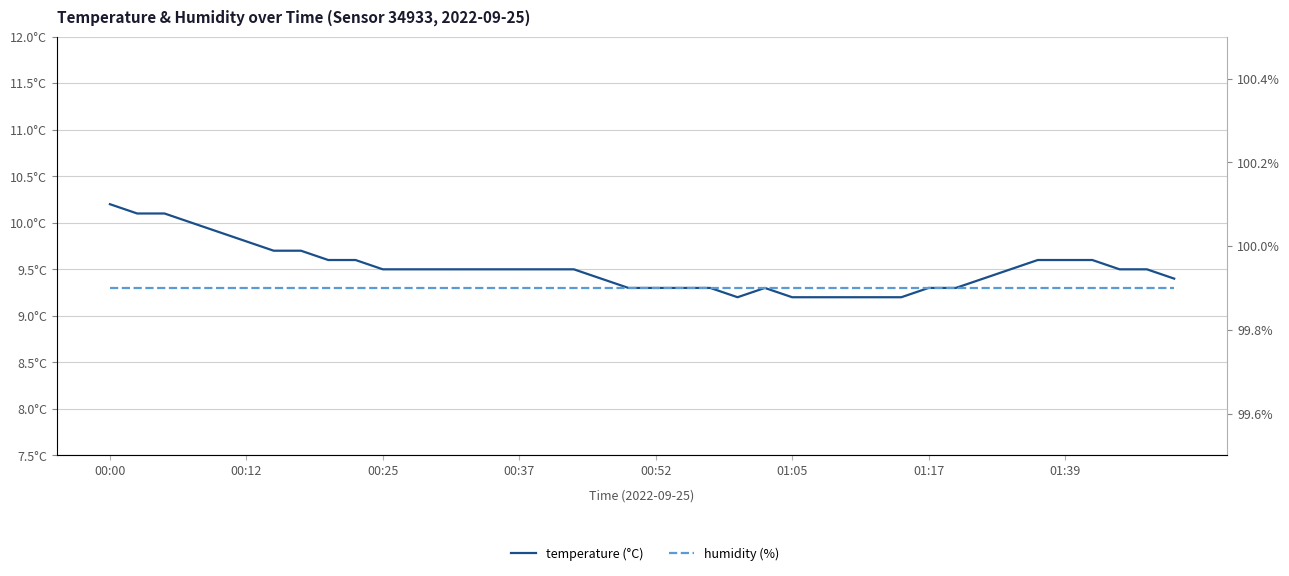

Reading left to right, list all the values displayed in this chart.

temperature (°C): 10.2	10.1	10.1	10.0	9.9	9.8	9.7	9.7	9.6	9.6	9.5	9.5	9.5	9.5	9.5	9.5	9.5	9.5	9.4	9.3	9.3	9.3	9.3	9.2	9.3	9.2	9.2	9.2	9.2	9.2	9.3	9.3	9.4	9.5	9.6	9.6	9.6	9.5	9.5	9.4
humidity (%): 99.9	99.9	99.9	99.9	99.9	99.9	99.9	99.9	99.9	99.9	99.9	99.9	99.9	99.9	99.9	99.9	99.9	99.9	99.9	99.9	99.9	99.9	99.9	99.9	99.9	99.9	99.9	99.9	99.9	99.9	99.9	99.9	99.9	99.9	99.9	99.9	99.9	99.9	99.9	99.9